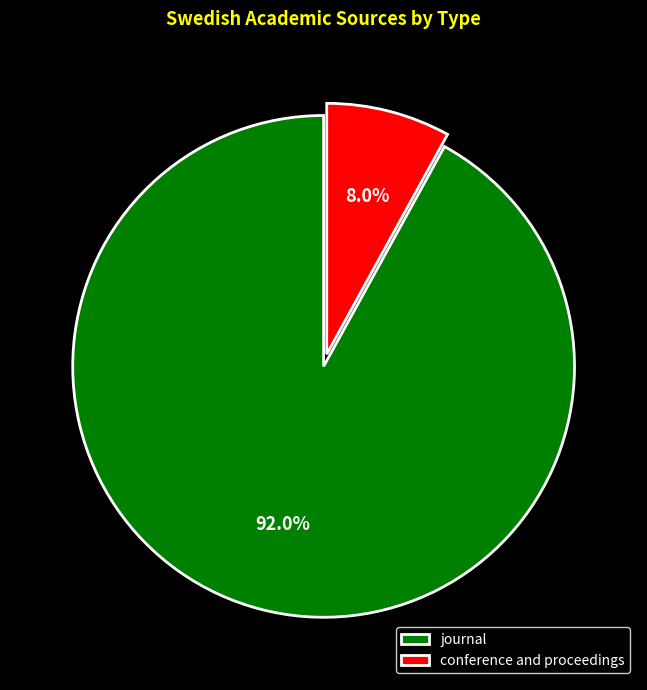

What percentage is the journal slice, to the nearest percent?

92%